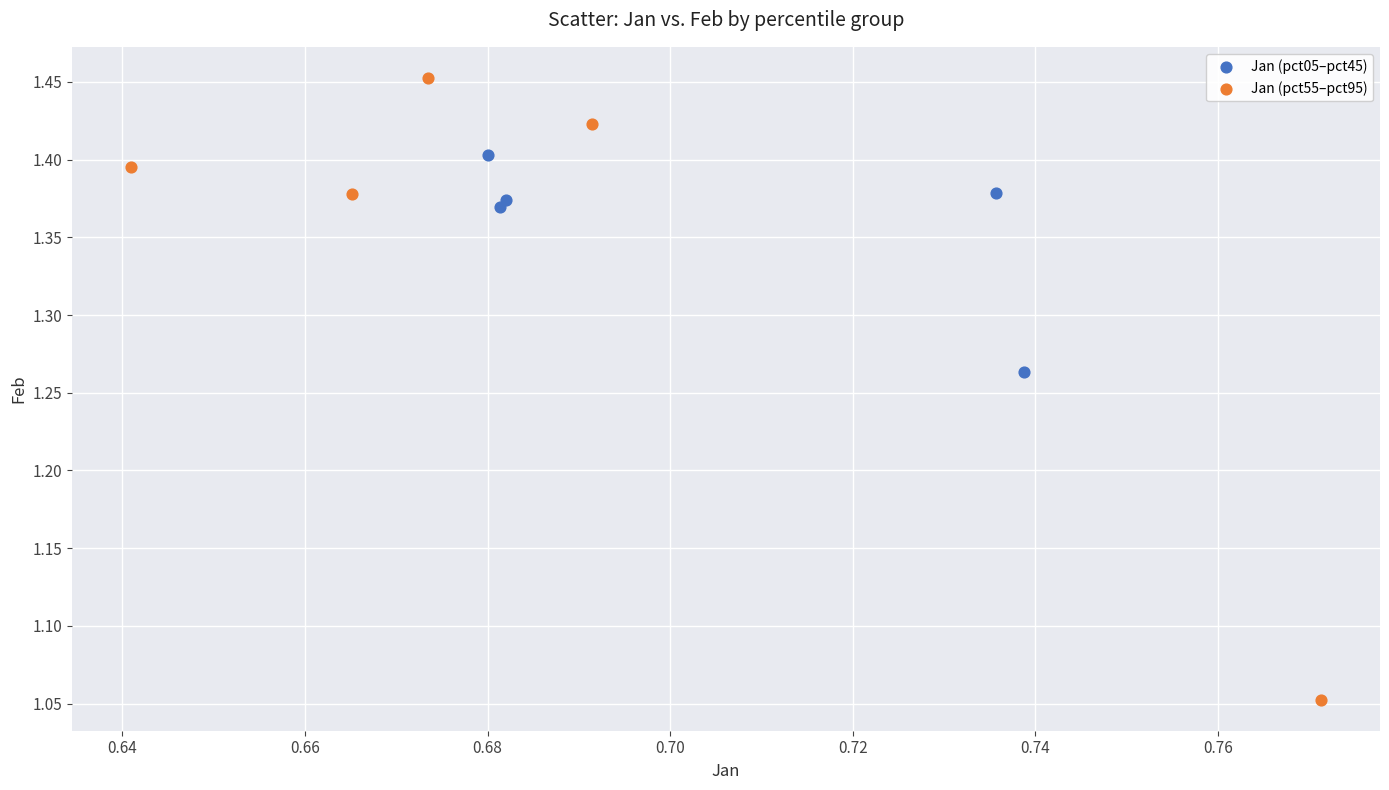

Which series reaches the maximum Y coordinate?

Jan (pct55–pct95)